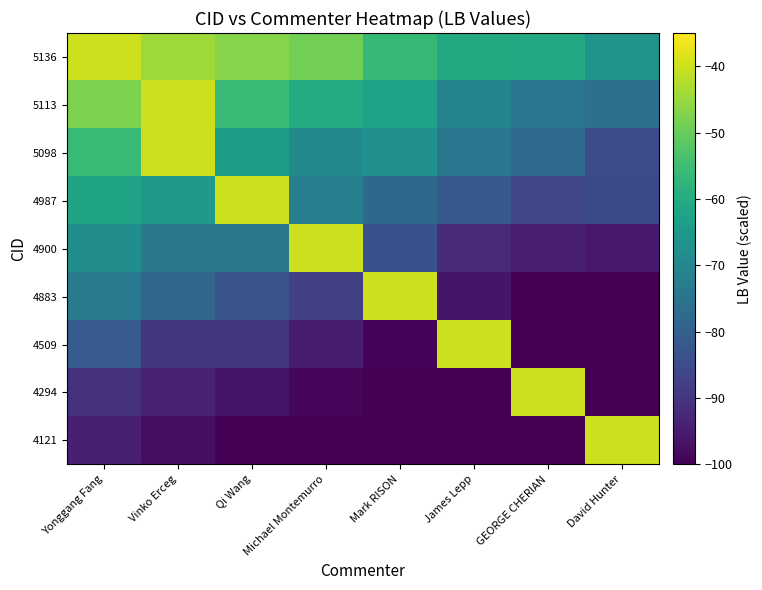

Count the number of categories in the chart.

8